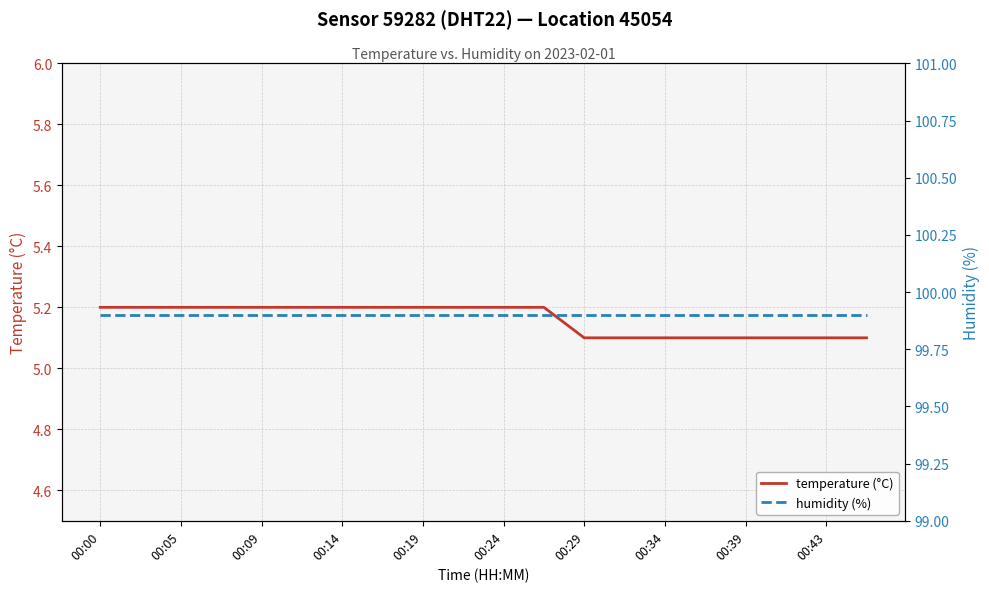

True or false: temperature (°C) has a value of 3.6 at 00:09.

False